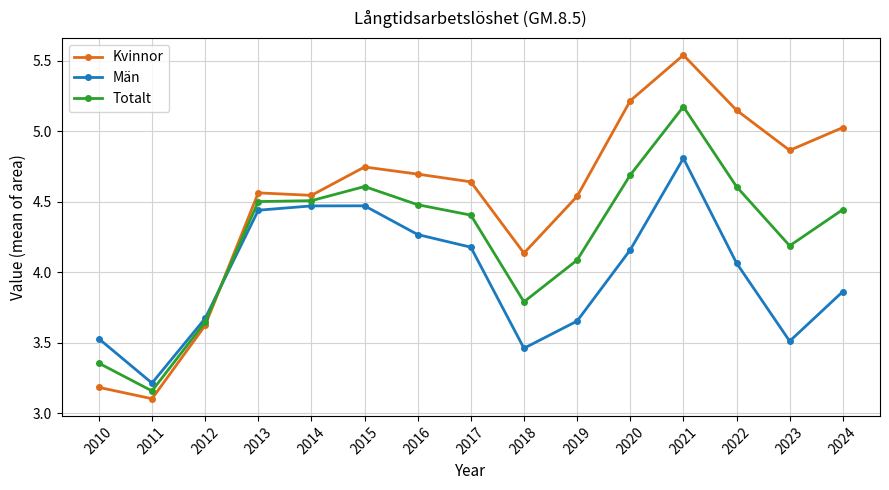

Which category has the lowest value across all series?

2011